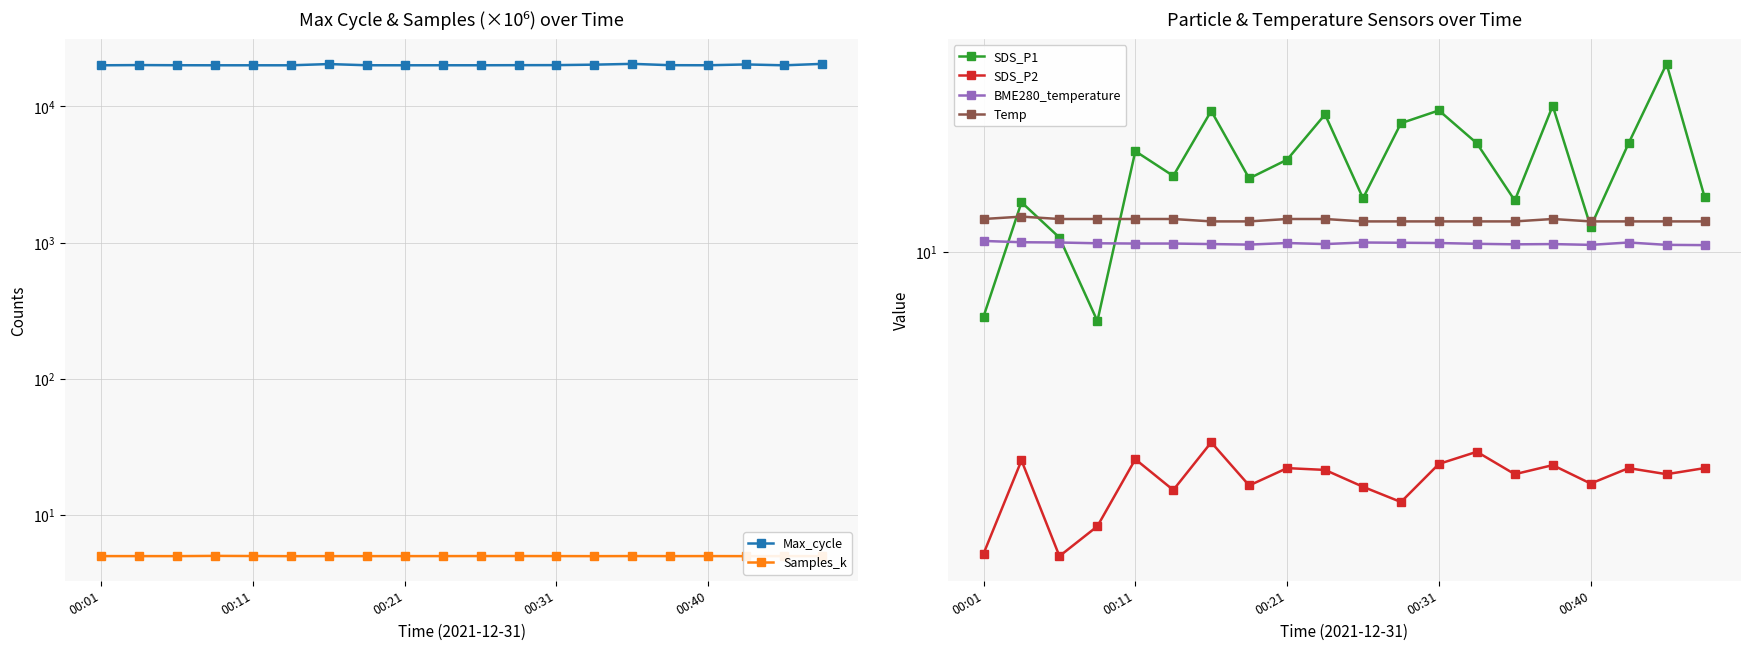

How many series are shown in this chart?

6